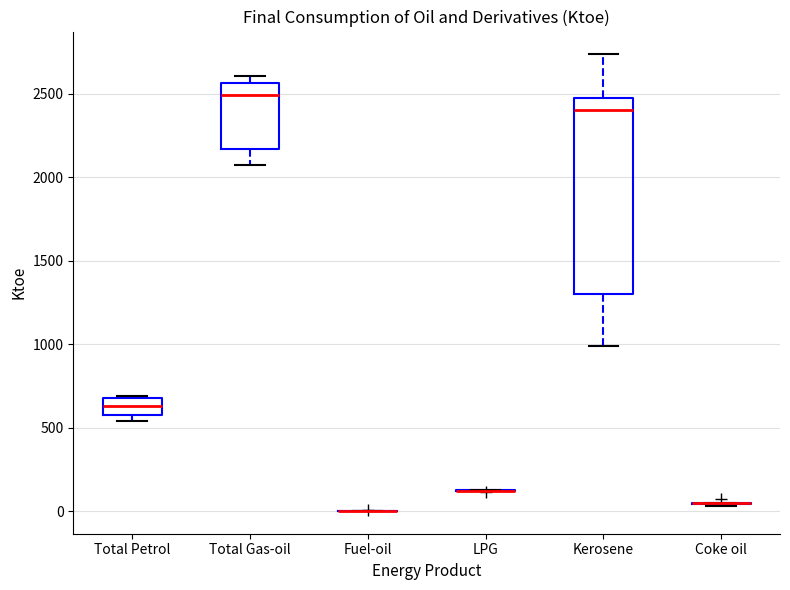

Comparing the boxes themselves (not the whiskers), which one is the tallest?

Kerosene